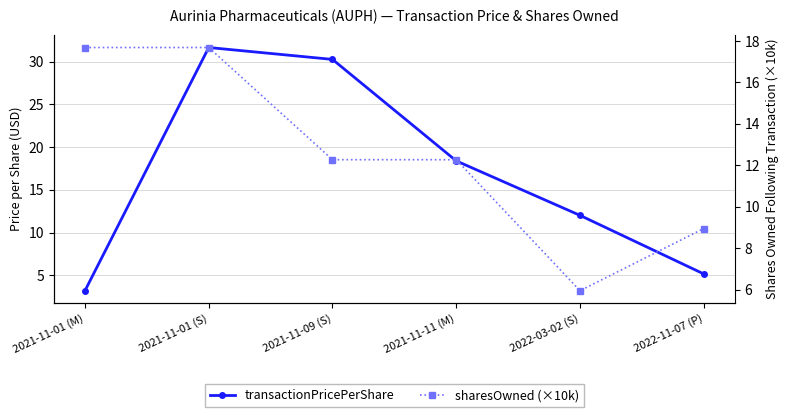

Rank the series by their maximum value, from lowest to highest.

sharesOwned (×10k), transactionPricePerShare